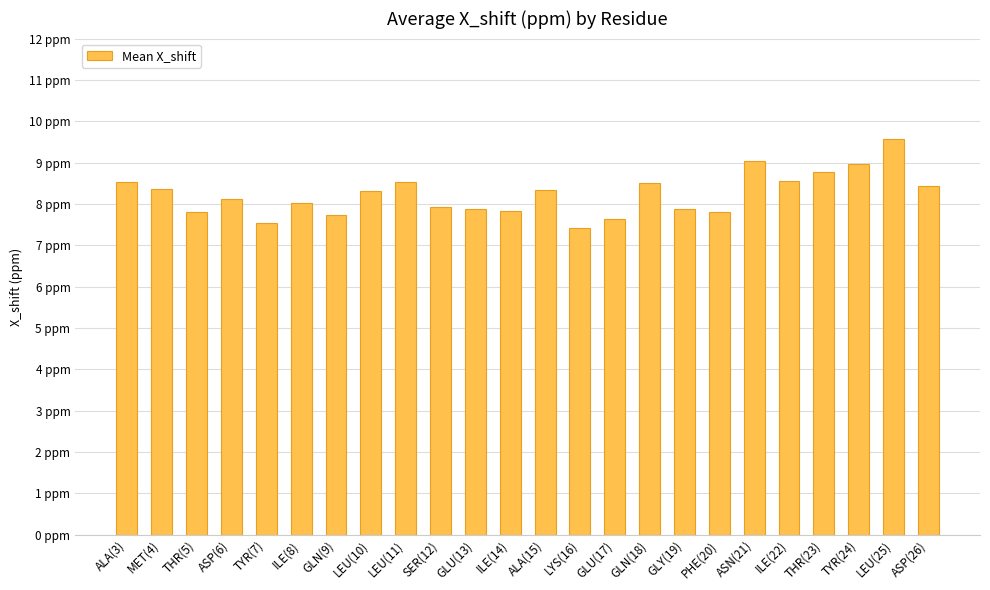

What value does the data have at LEU(10)?

8.3